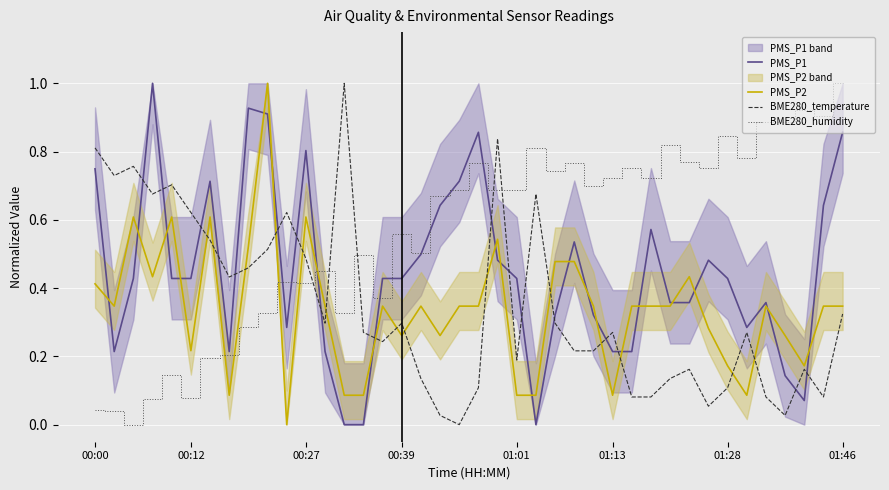

How many interior local valleys does the PMS_P2 series have?

10